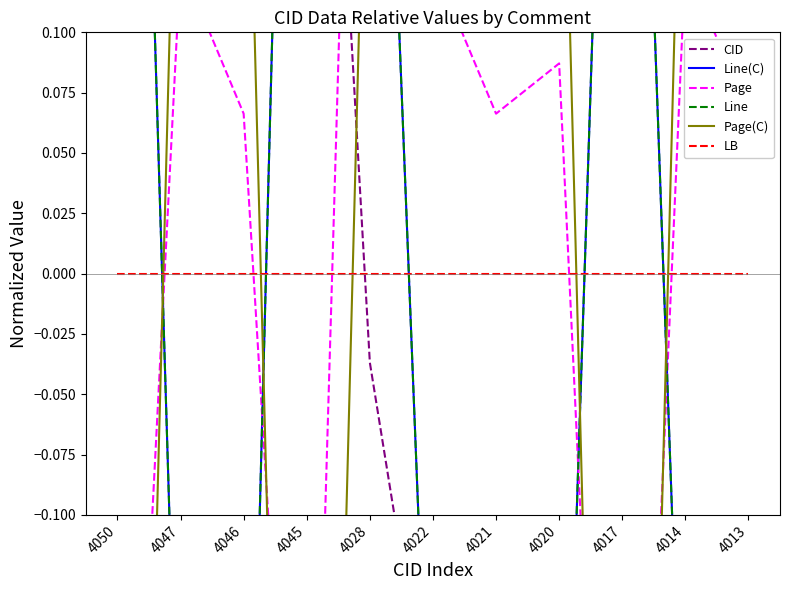

What are all the series names shown in the legend?

CID, Line(C), Page, Line, Page(C), LB